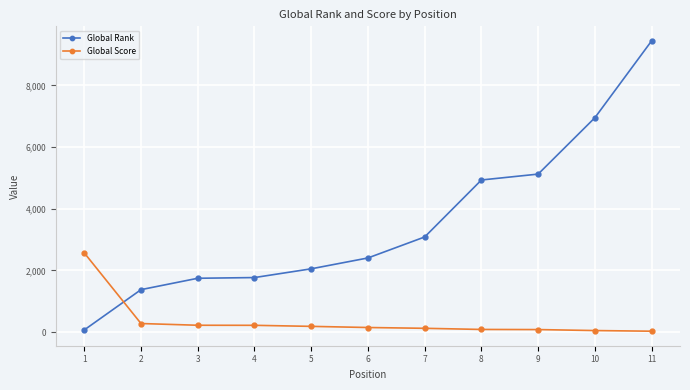

What is the average value of the Global Score series?

361